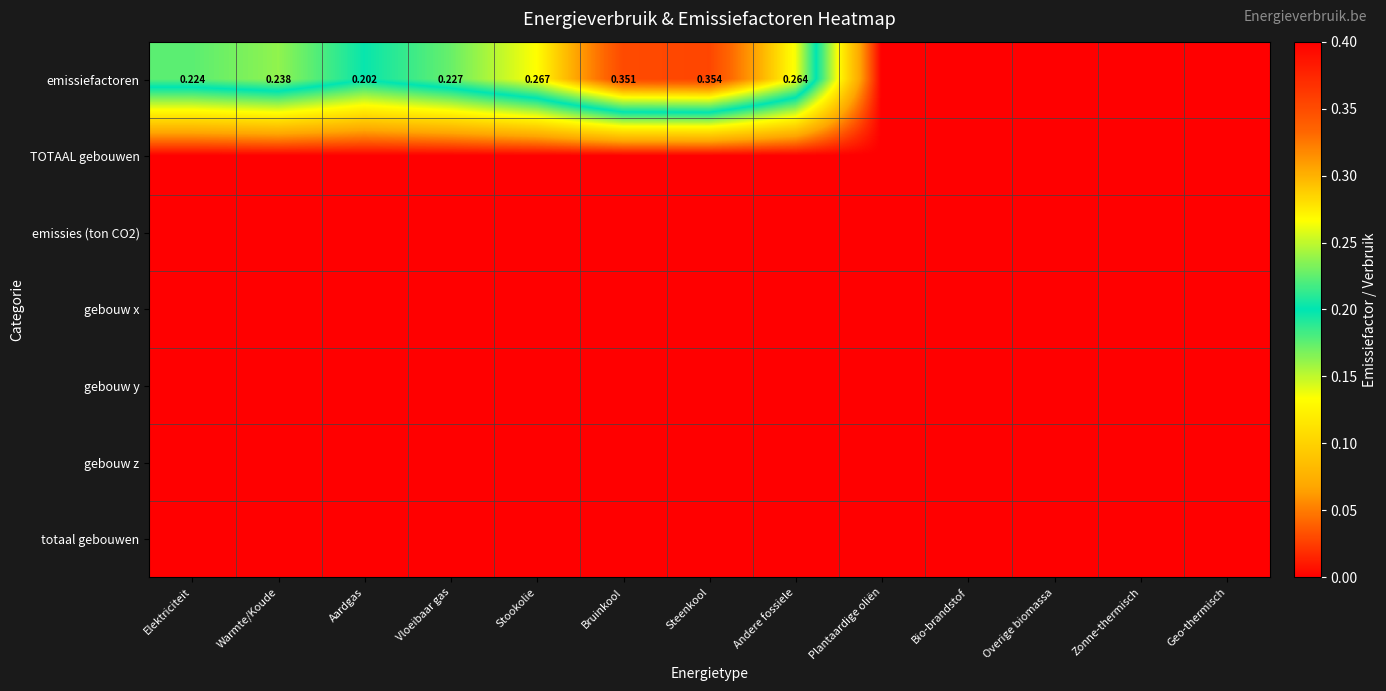

Which series has the largest total across all categories?

emissiefactoren